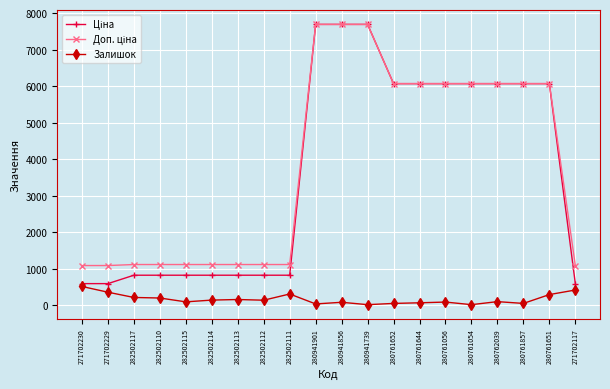

At how many categories does at least one series exceed 4030?

10